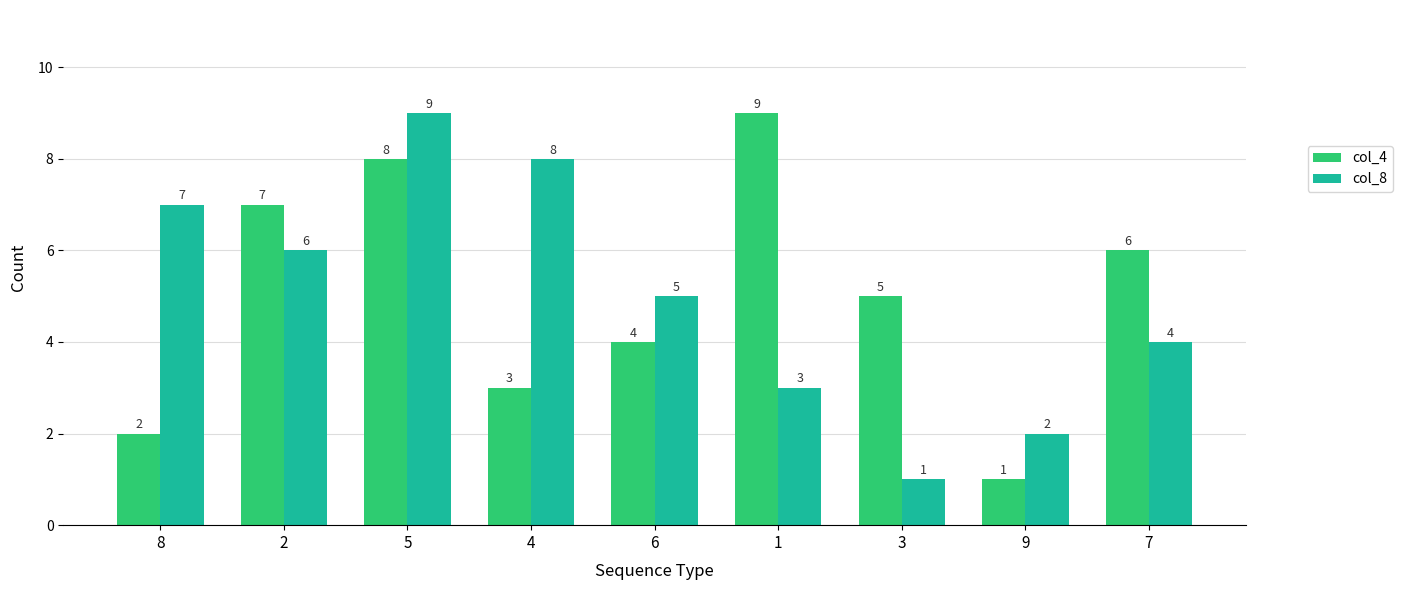

How many distinct data groups are displayed?

2